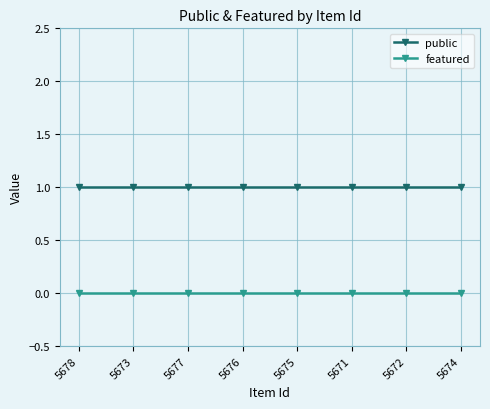

List the series in order of their overall mean, highest first.

public, featured